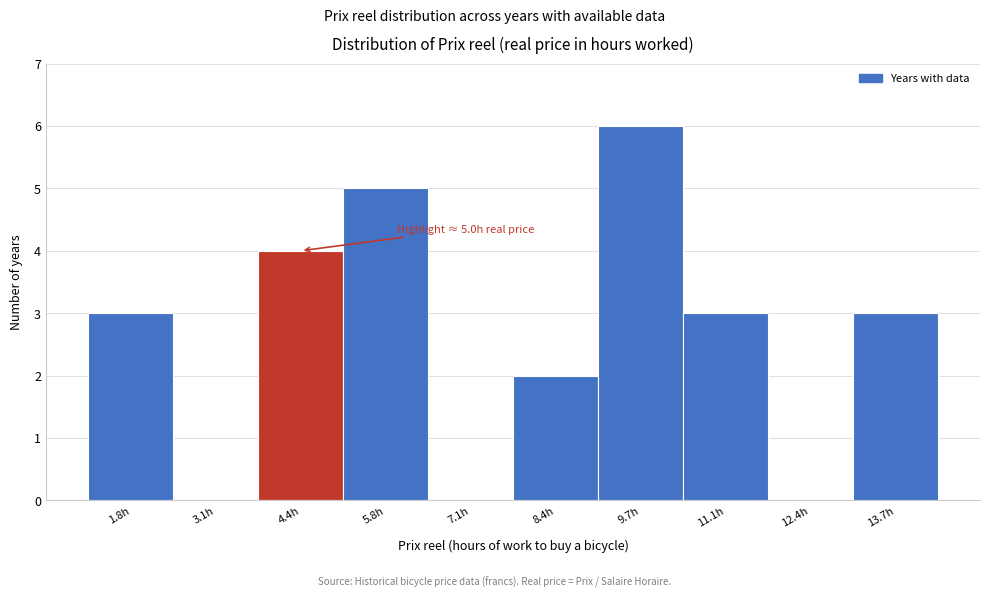

Reading left to right, extract all data points from this chart.

1.8h=3	3.1h=0	4.4h=4	5.8h=5	7.1h=0	8.4h=2	9.7h=6	11.1h=3	12.4h=0	13.7h=3